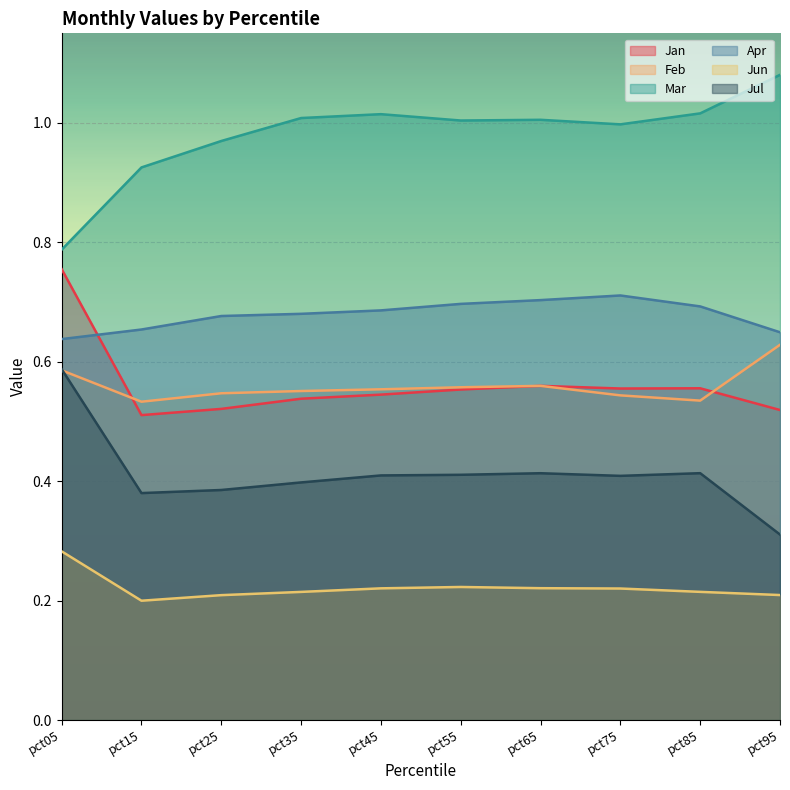

What is the minimum value shown in the chart?

0.2